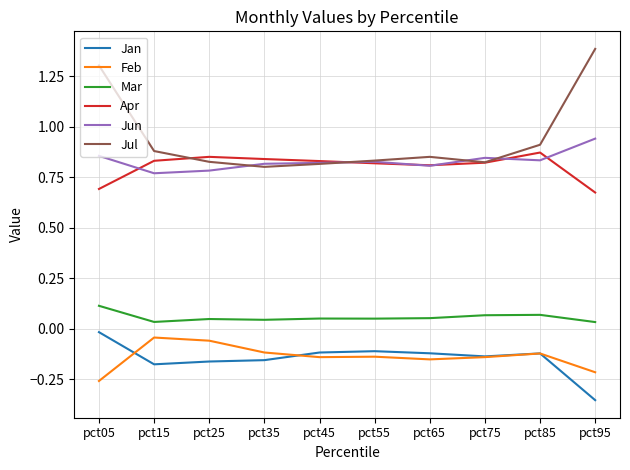

At which category is the sum across all series the highest?

pct05